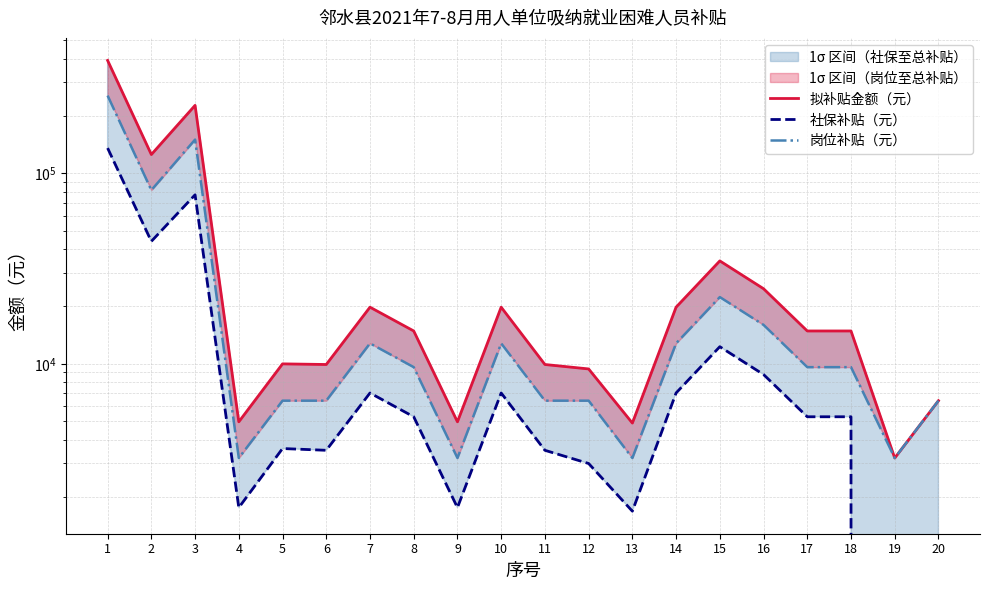

How many data points in 岗位补贴（元） are above 9600?

8